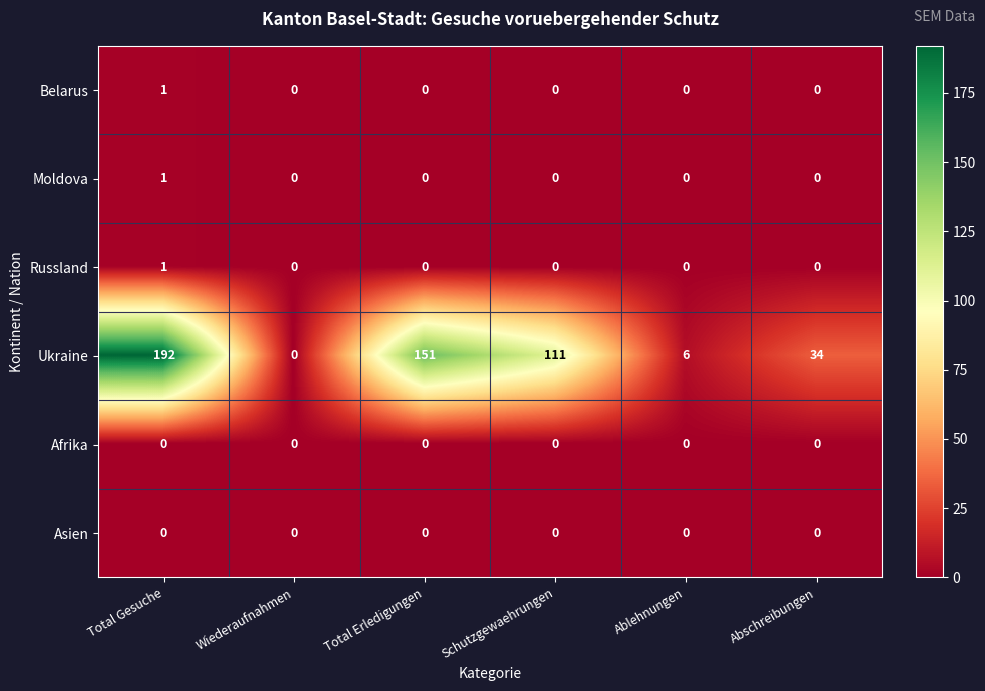

What is the average value of the Ukraine series?

82